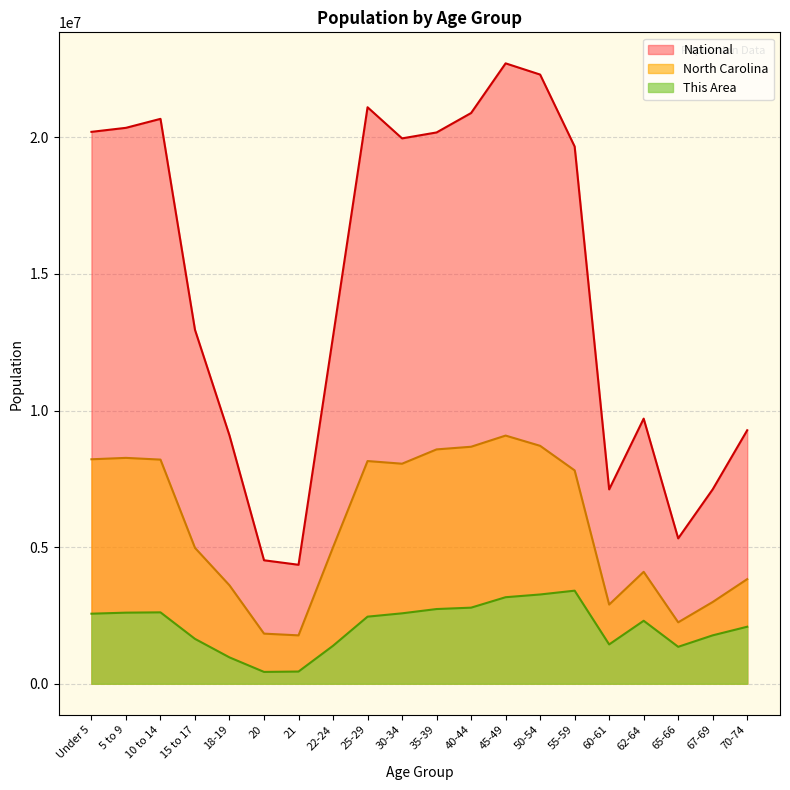

Which series has the widest spread of values?

National